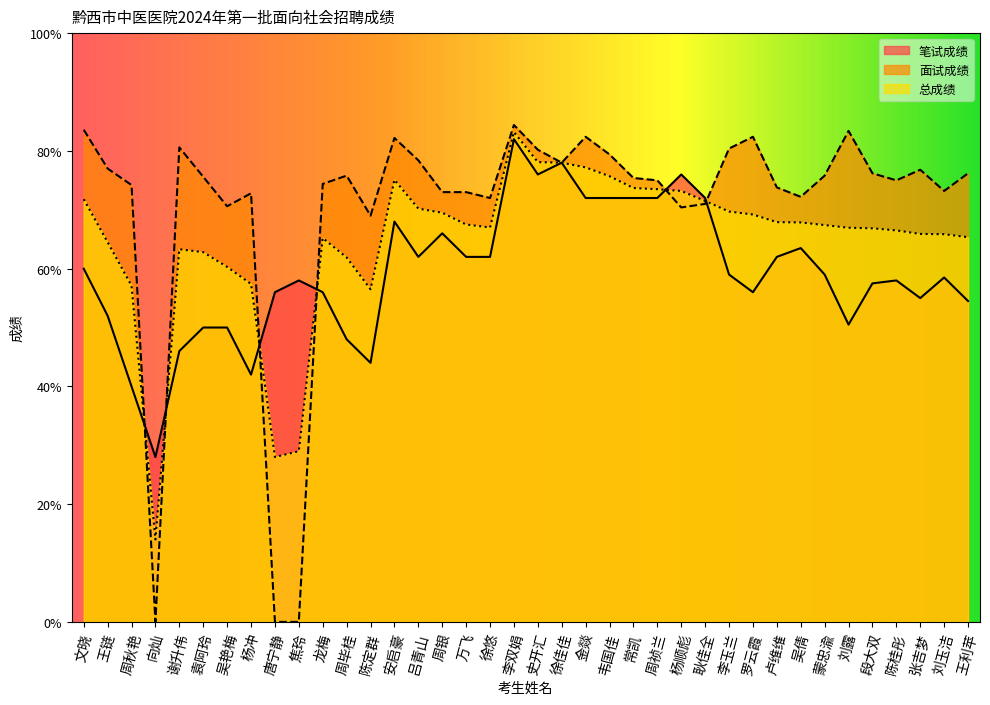

How many values in the 面试成绩 series are below 75?

16